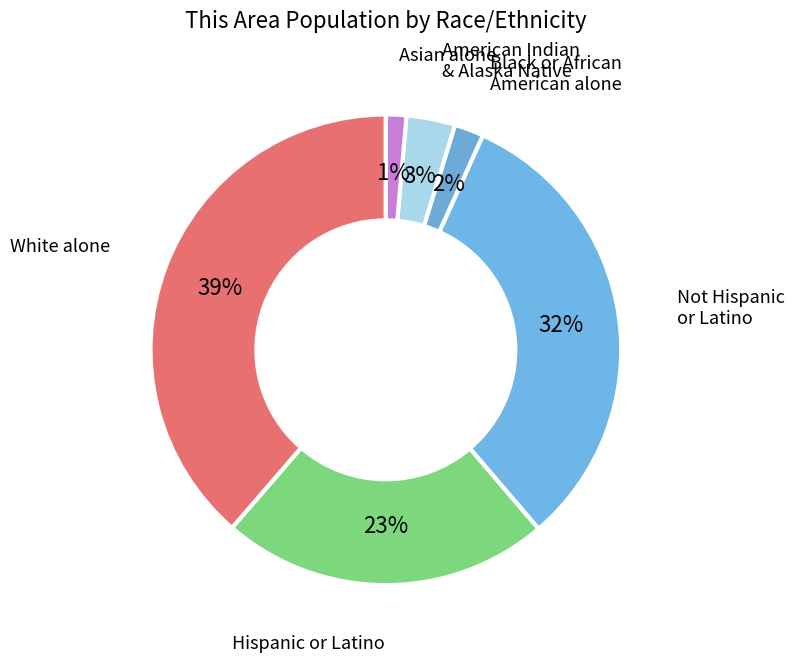

What is the largest slice in the pie chart?

White alone